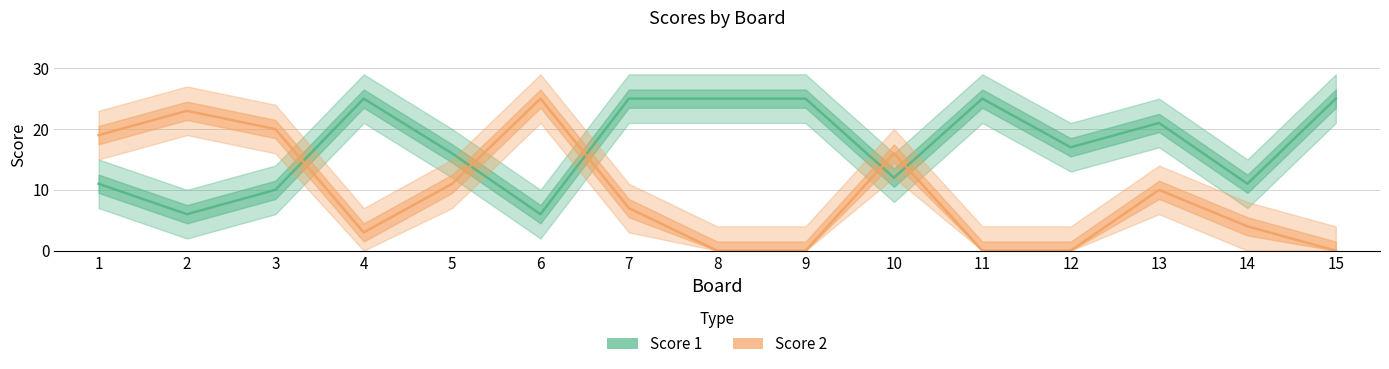

Which category has the lowest value in the Score 2 series?

8